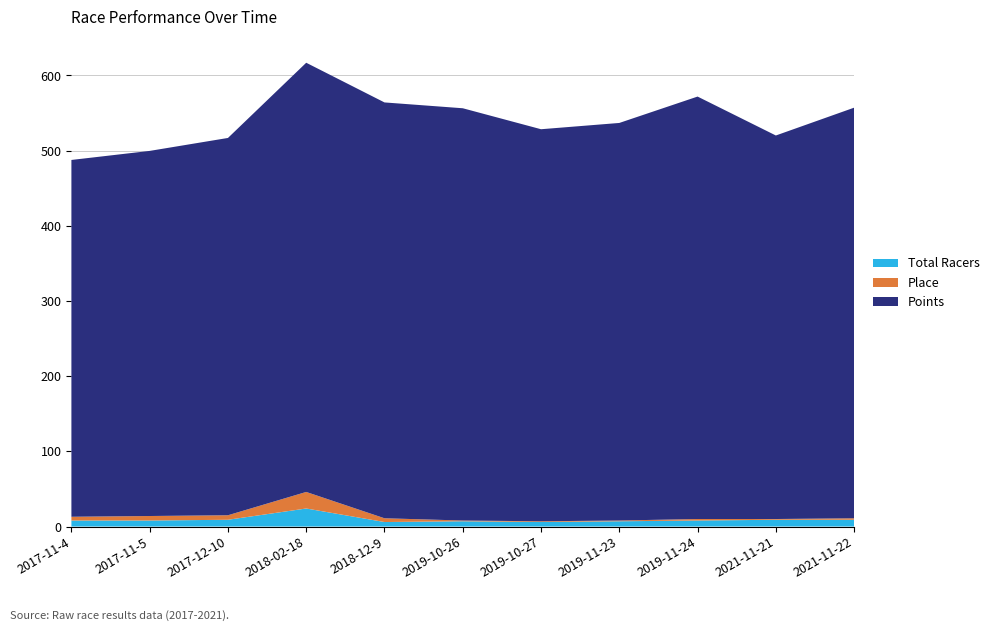

Reading left to right, list all the values displayed in this chart.

Total Racers: 2017-11-4=8.0	2017-11-5=8.0	2017-12-10=9.0	2018-02-18=24.0	2018-12-9=6.0	2019-10-26=7.0	2019-10-27=6.0	2019-11-23=7.0	2019-11-24=8.0	2021-11-21=9.0	2021-11-22=9.0
Place: 2017-11-4=5.0	2017-11-5=6.0	2017-12-10=6.0	2018-02-18=22.0	2018-12-9=5.0	2019-10-26=1.0	2019-10-27=1.0	2019-11-23=1.0	2019-11-24=2.0	2021-11-21=1.0	2021-11-22=2.0
Points: 2017-11-4=474.6	2017-11-5=485.6	2017-12-10=501.8	2018-02-18=570.9	2018-12-9=553.1	2019-10-26=548.3	2019-10-27=521.4	2019-11-23=528.8	2019-11-24=561.9	2021-11-21=510.1	2021-11-22=546.1